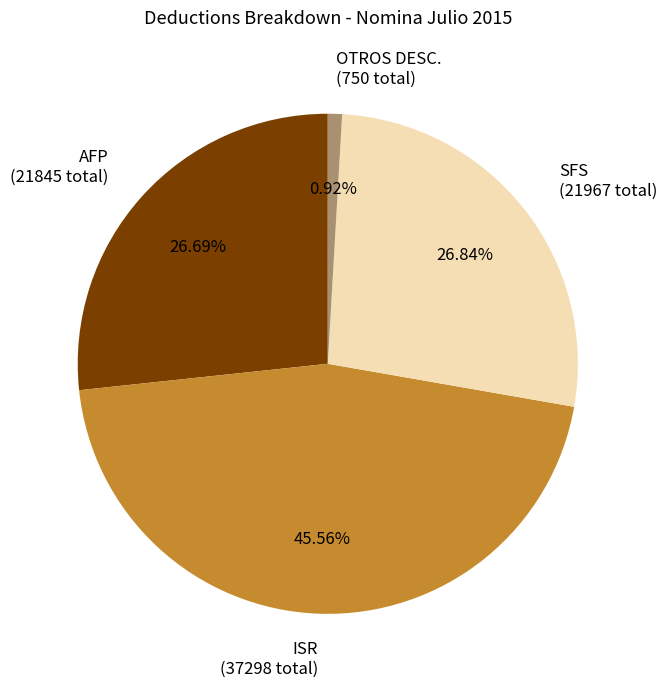

Which has a higher value, AFP (21845 total) or ISR (37298 total)?

ISR (37298 total)